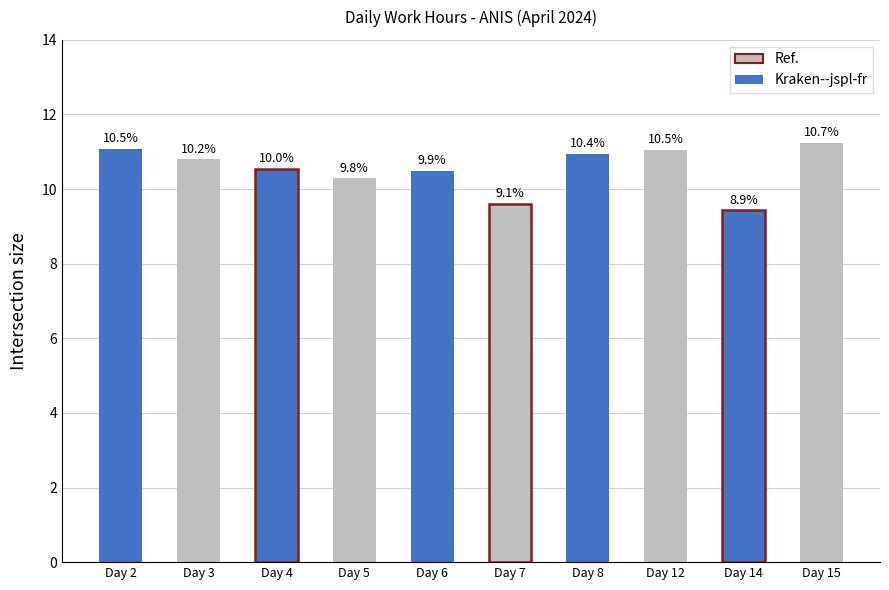

The chart shows a value of 10.6 at Day 4. True or false?

True